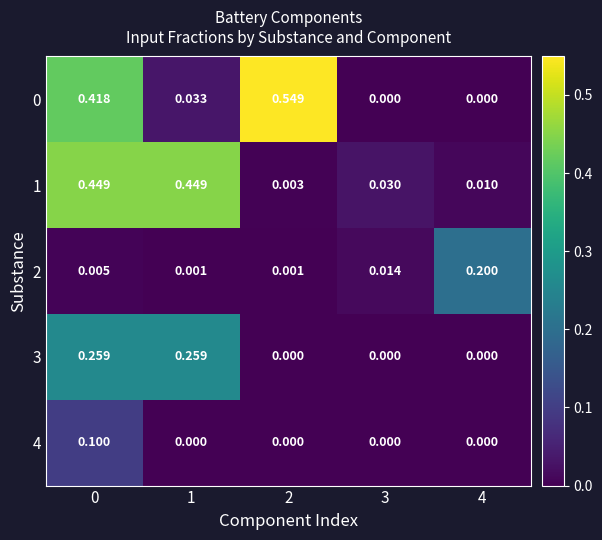

Is the value of 4 at 0 greater than the value of 0 at 0?

No